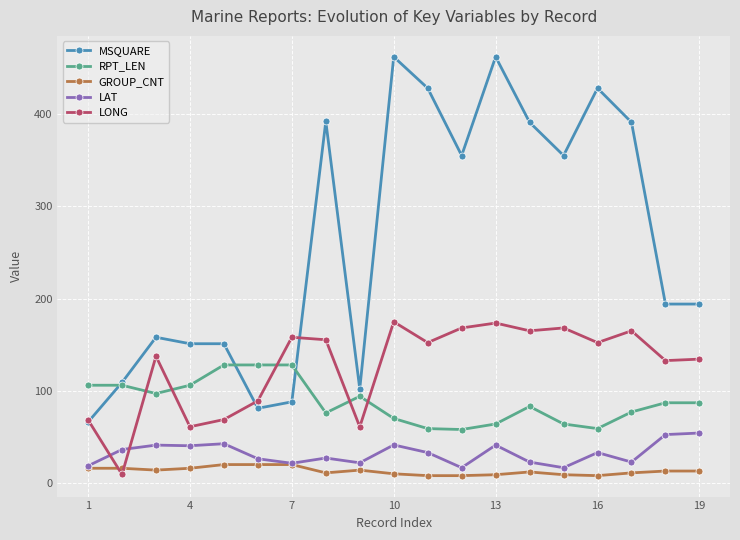

What is the maximum value shown in the chart?

462.0